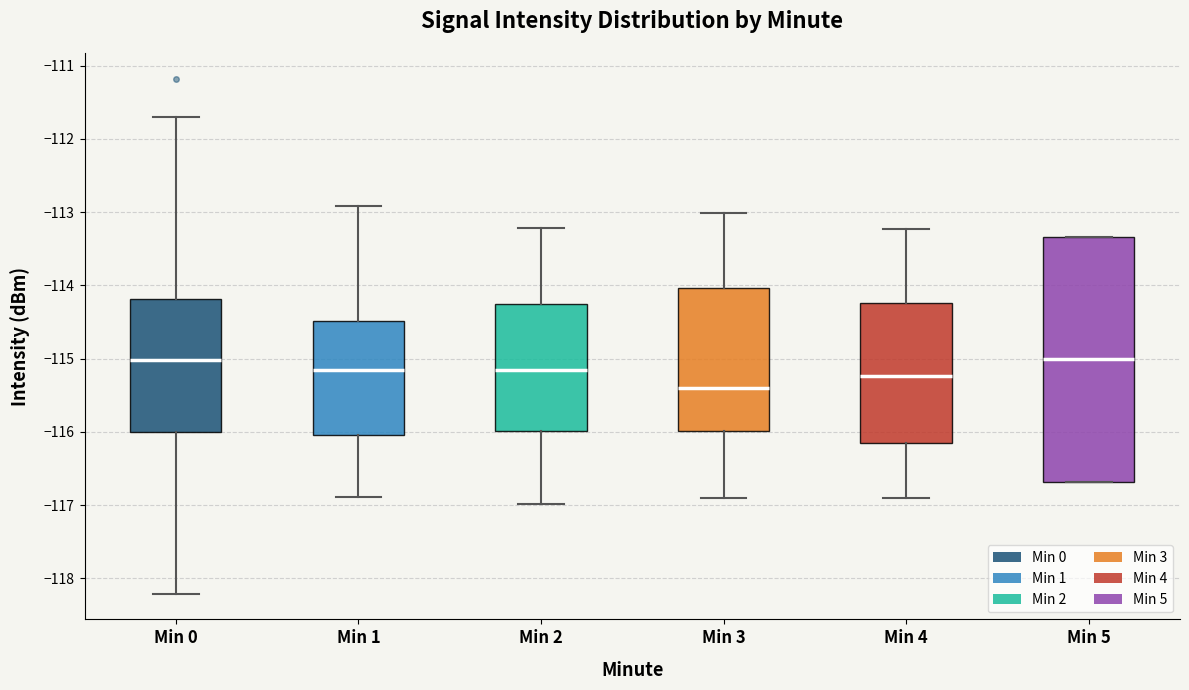

Where does the upper whisker of the box for Min 3 end on the y-axis? The values are not printed on the chart, so give them approximately, as read against the axis.

-113.0